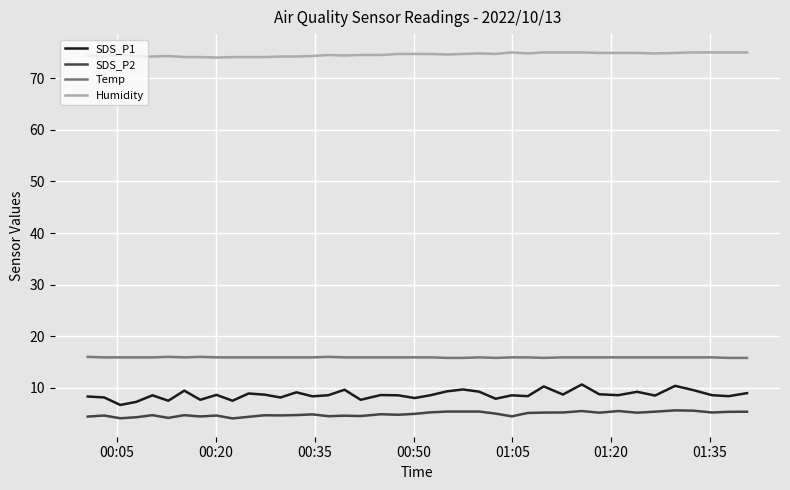

True or false: Temp and SDS_P2 cross at least once.

False